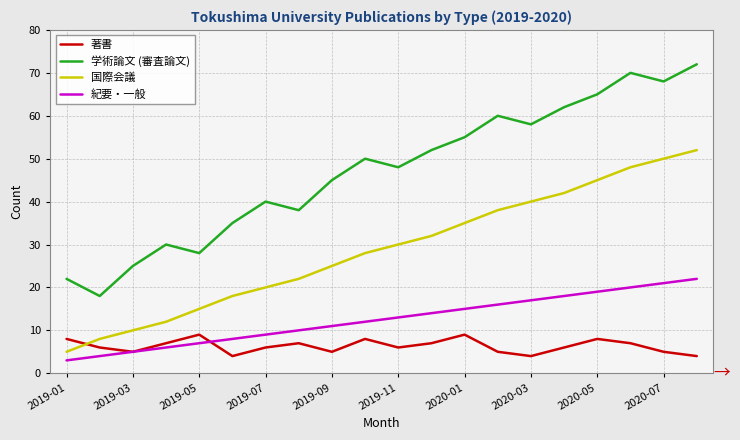

Which series has the largest total across all categories?

学術論文 (審査論文)